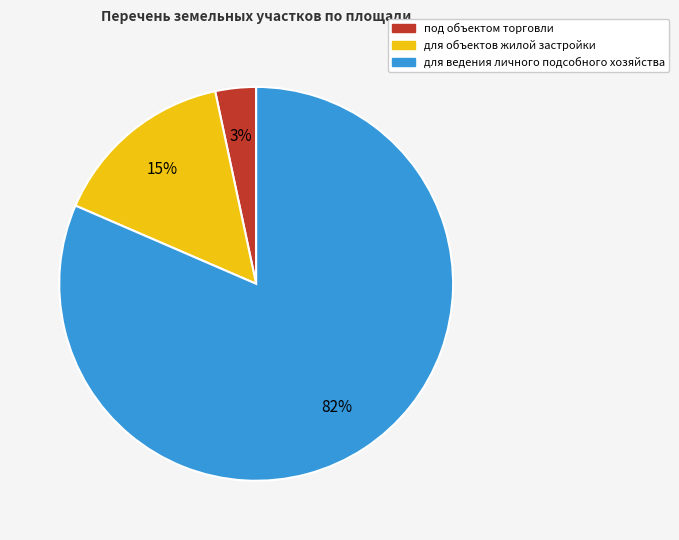

Is there any slice that represents more than half of the pie?

Yes